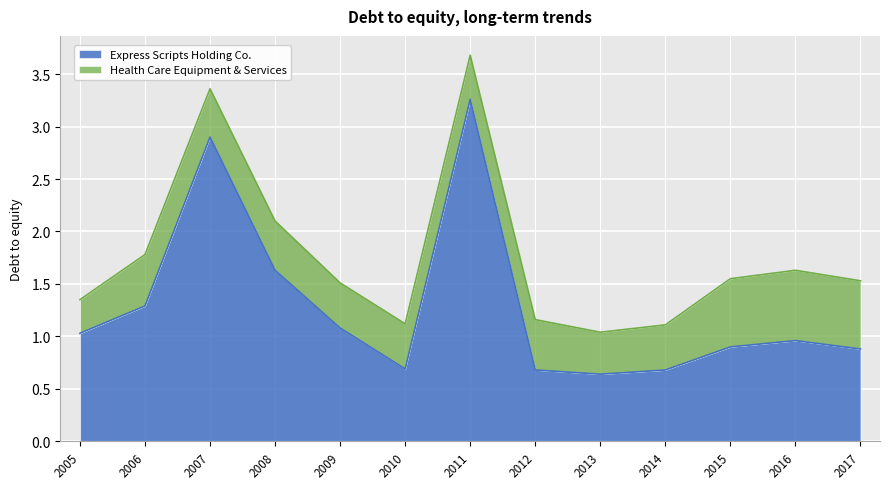

At which category does the data reach its first local peak?

2007